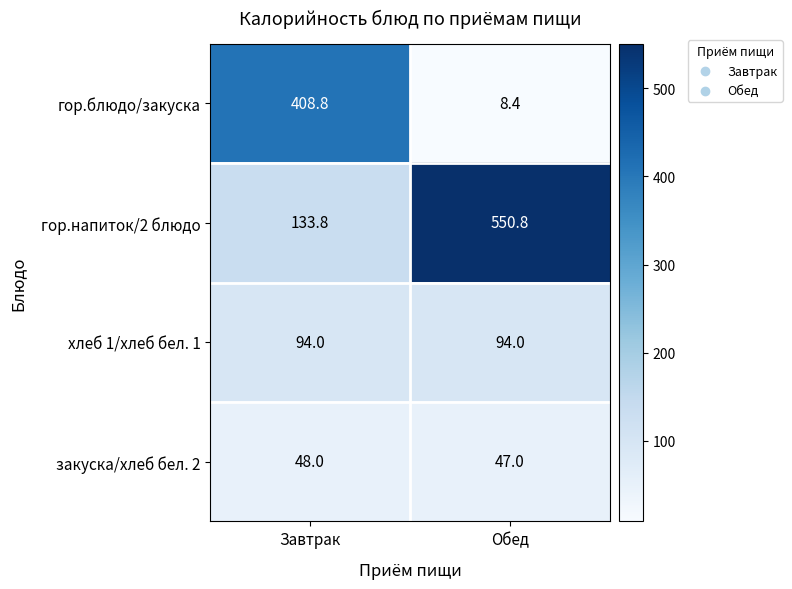

True or false: закуска/хлеб бел. 2 has a value of 47.0 at Обед.

True